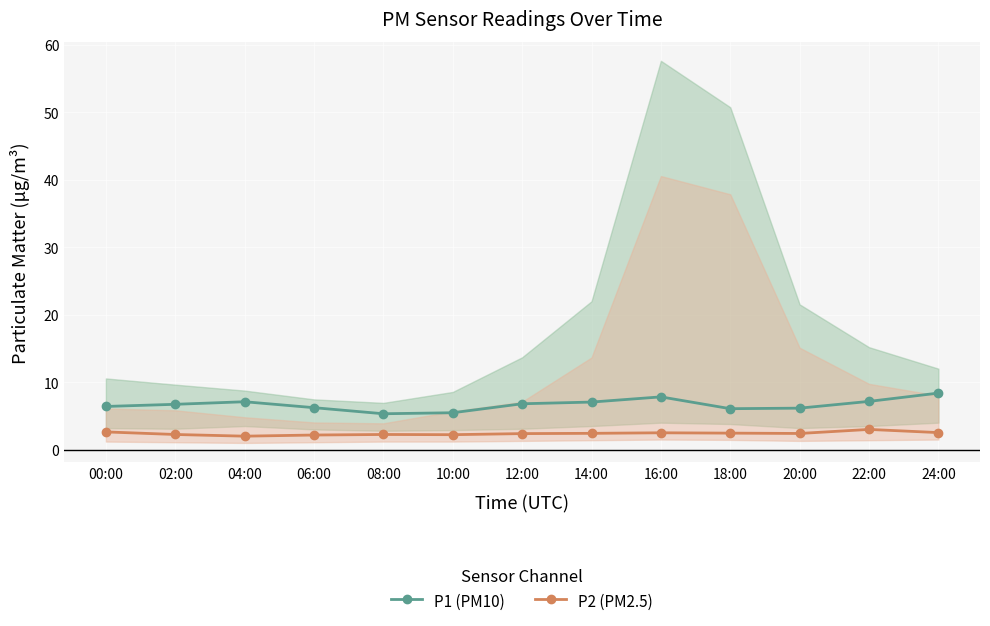

What is the total value across all series at 06:00?

8.4